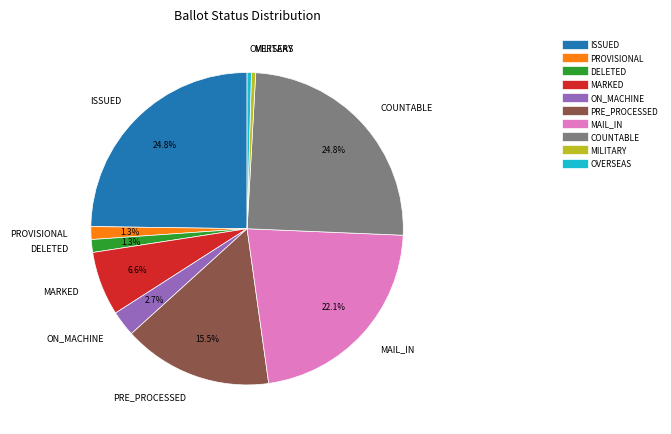

Is there any slice that represents more than half of the pie?

No